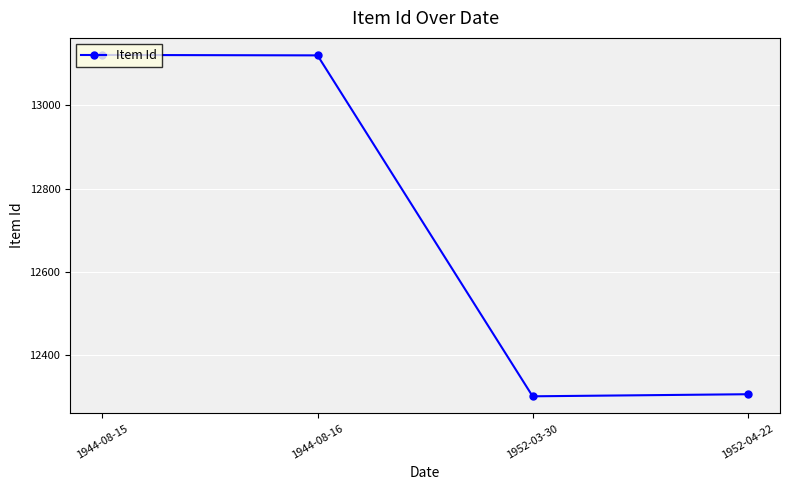

What position from the left is 1944-08-16?

2